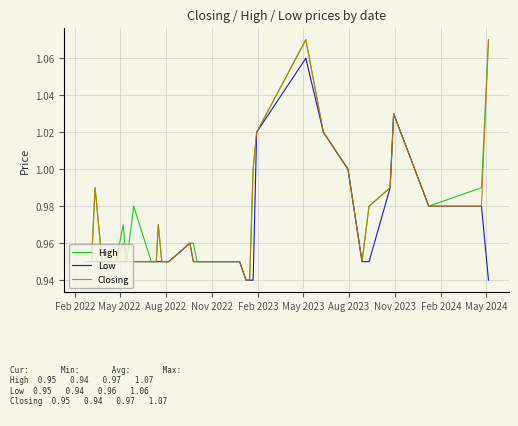

True or false: Low and Closing cross at least once.

False